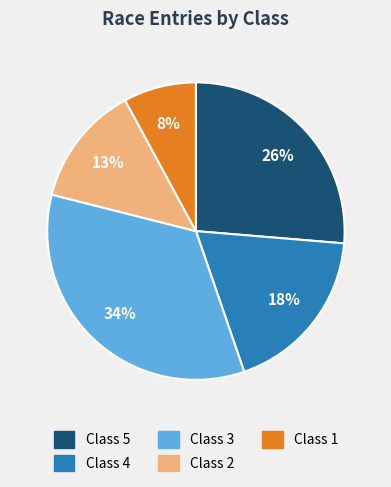

How many segments does this pie chart have?

5